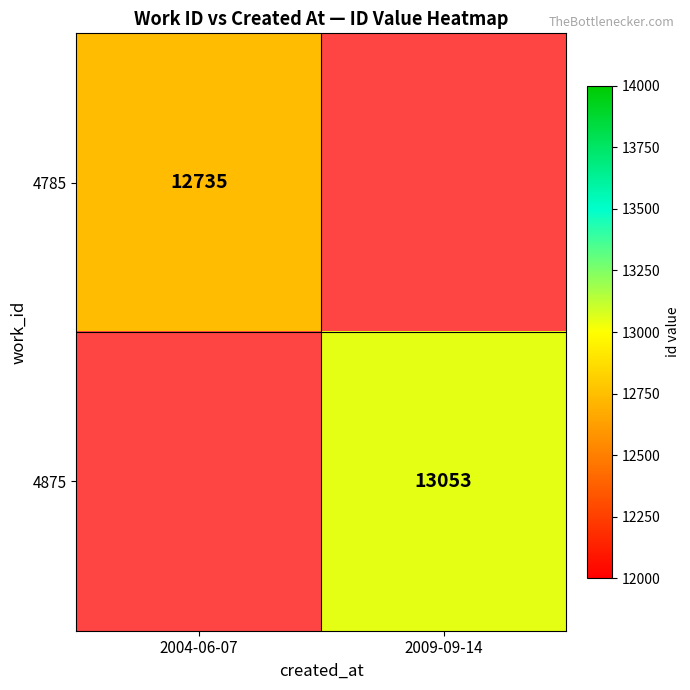

True or false: 4875 has a value of 20738.0 at 2009-09-14.

False